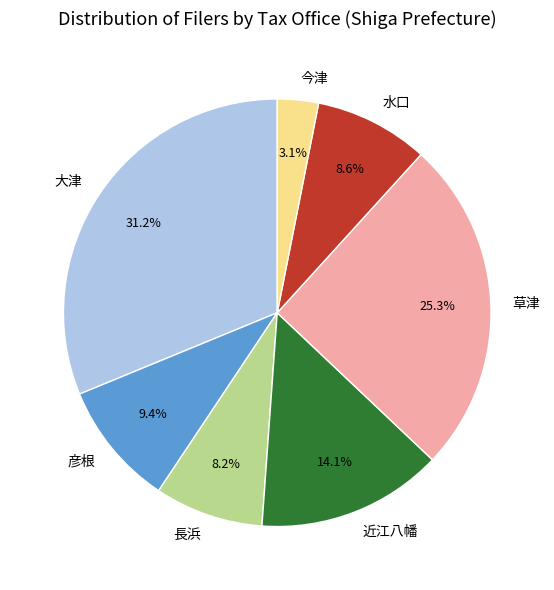

Does any single category account for the majority?

No